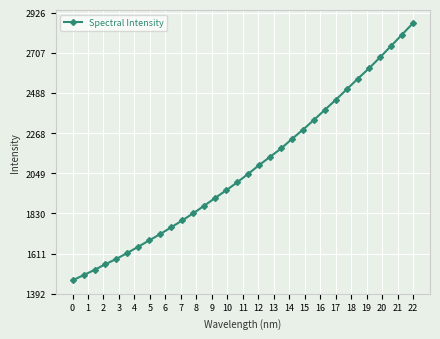

How many lines are shown in the chart?

1